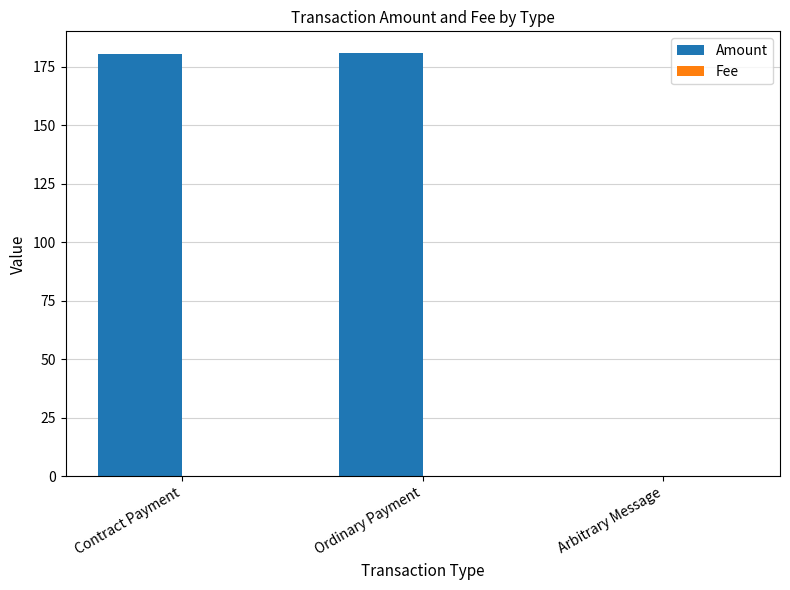

Which series has the largest total across all categories?

Amount